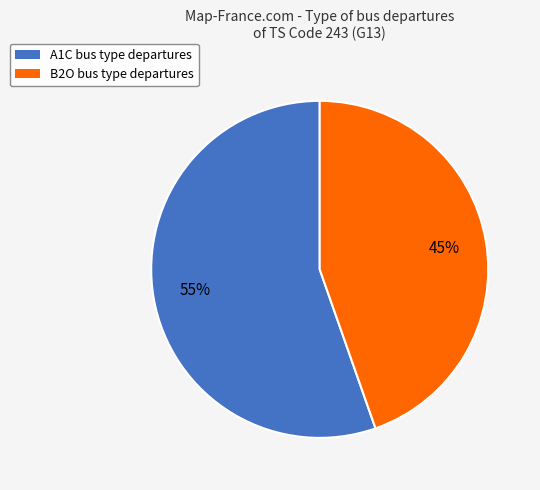

What is the smallest slice in the pie chart?

B2O